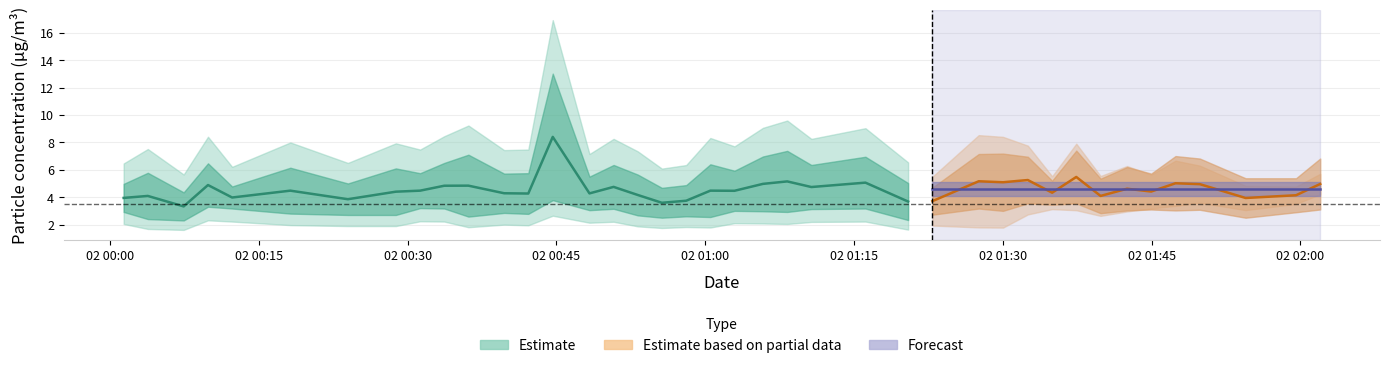

Which category has the highest value across all series?

2021/09/02 00:44:38